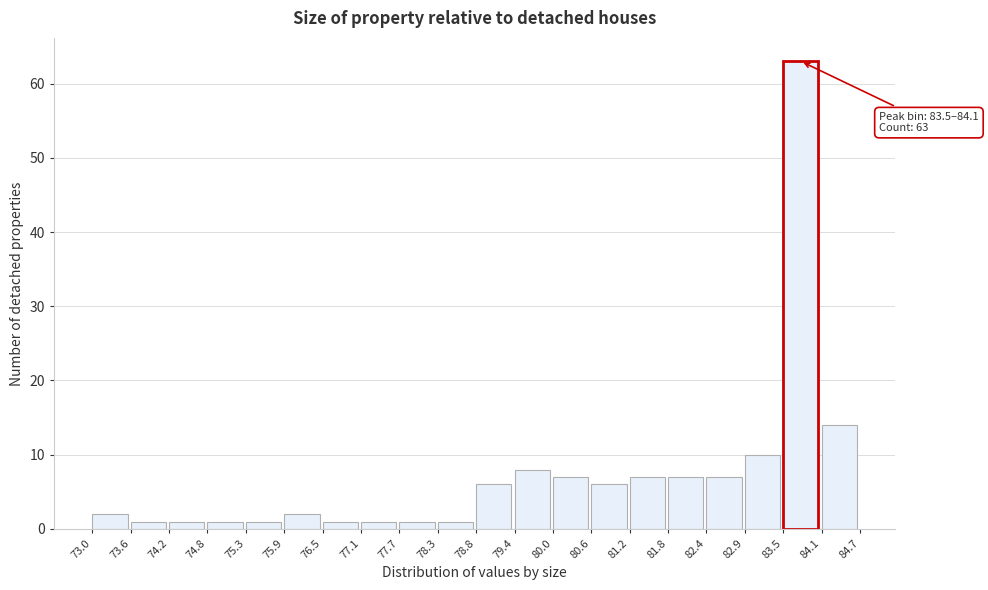

Which range on the x-axis has the tallest bar?

83.5 to 84.1